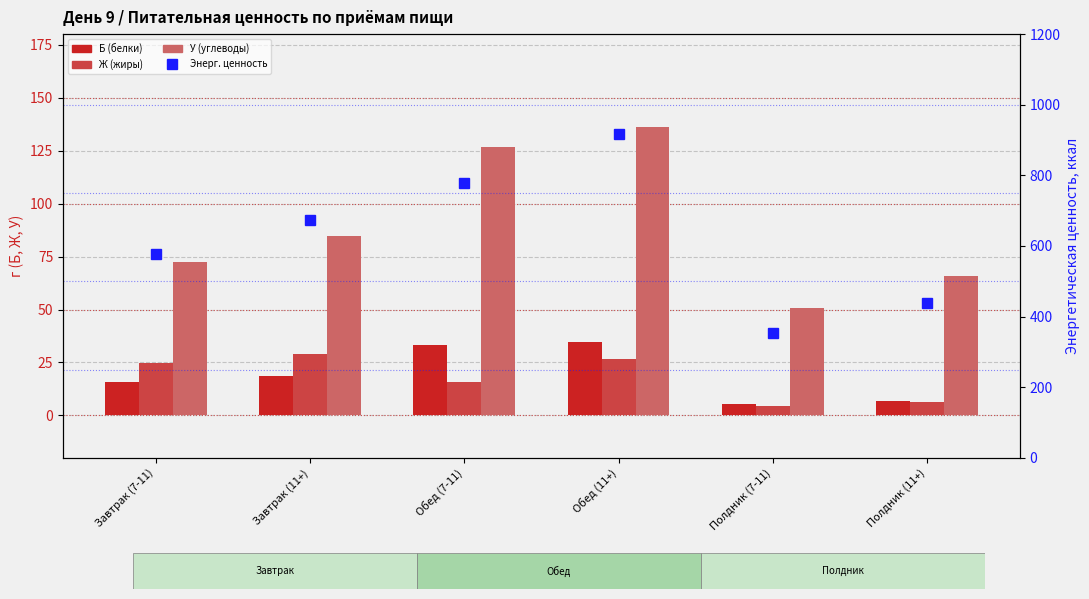

At Обед (11+), list the series in order from largest to smallest.

Энерг. ценность, У (углеводы), Б (белки), Ж (жиры)